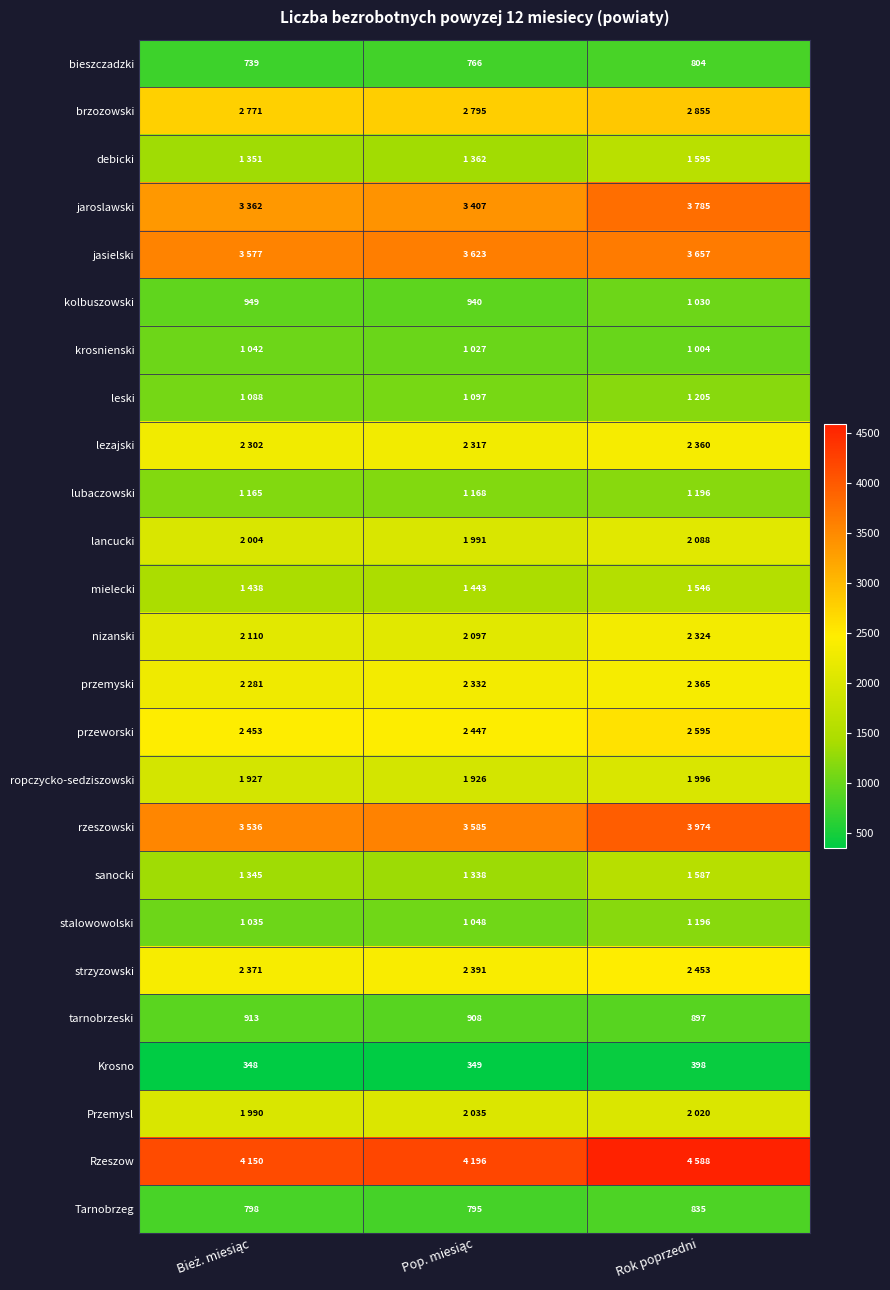

What is the difference between the second highest and minimum values in the bieszczadzki series?

27